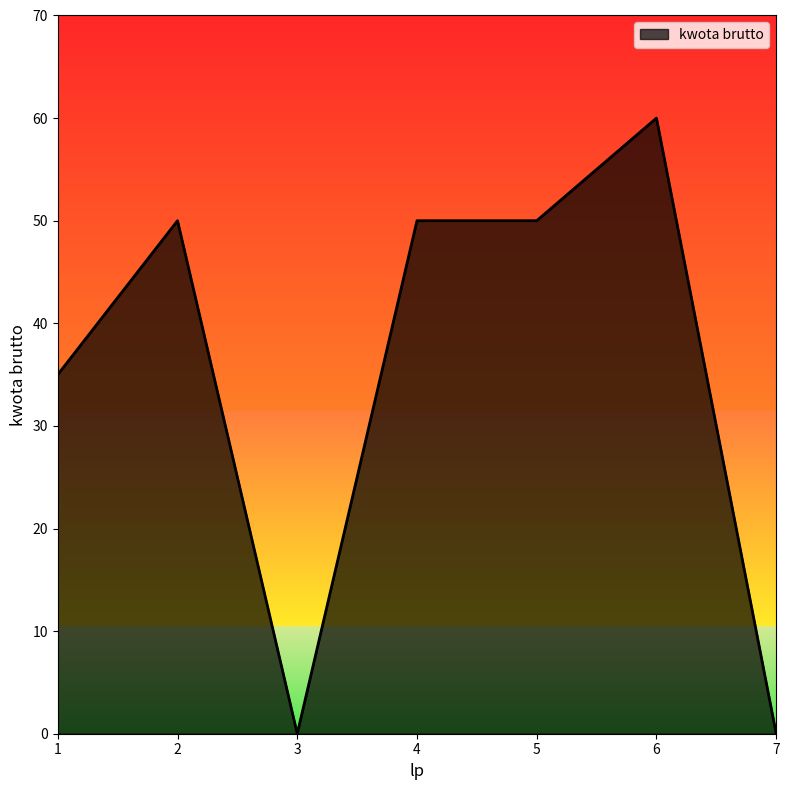

How many lines are shown in the chart?

1